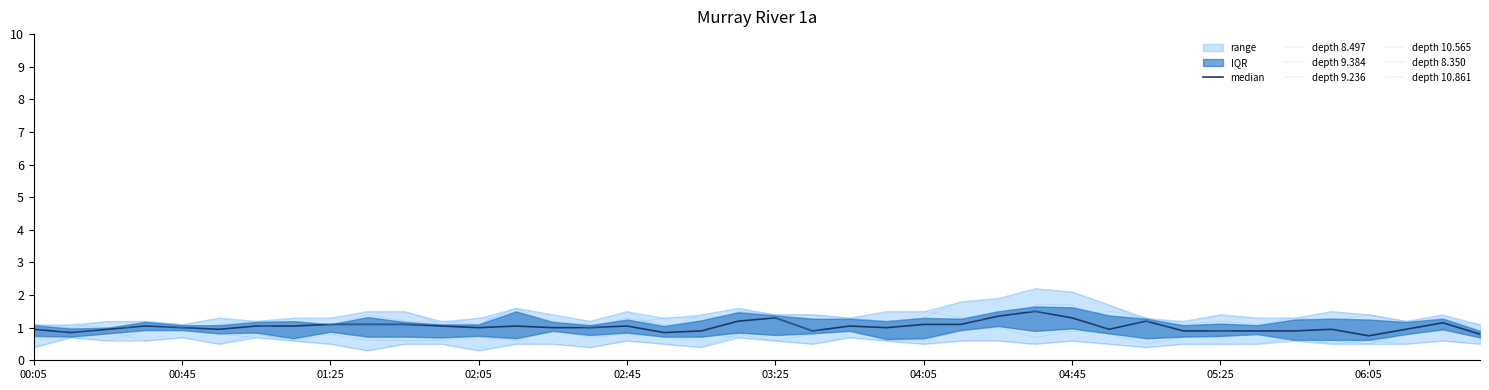

What is the difference between the 8.350 values at 1990/09/12 05:15 and 1990/09/12 02:15?

0.6